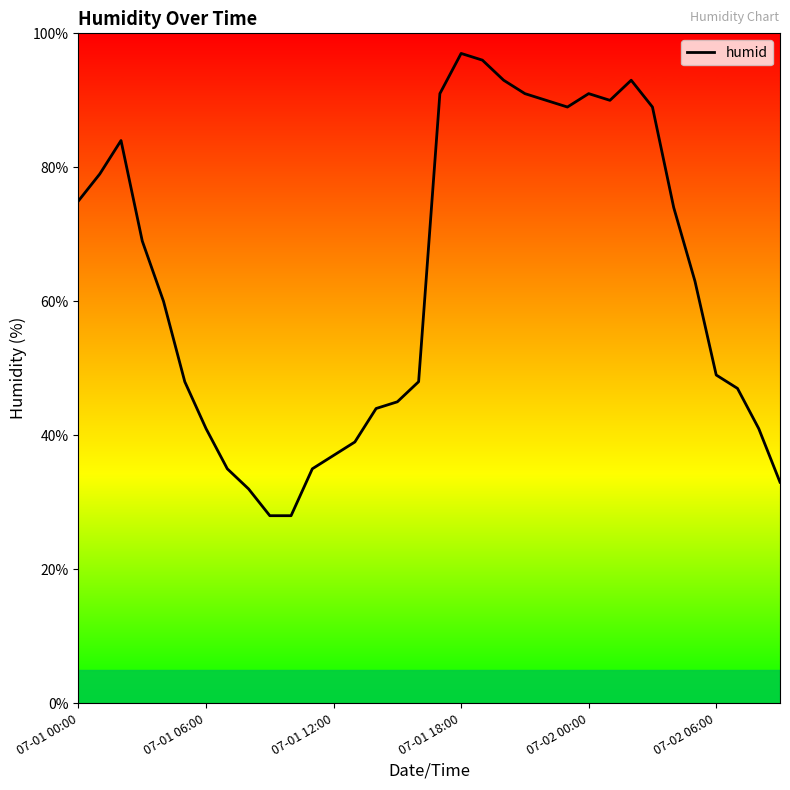

Reading left to right, transcribe all the data shown in this chart.

75	79	84	69	60	48	41	35	32	28	28	35	37	39	44	45	48	91	97	96	93	91	90	89	91	90	93	89	74	63	49	47	41	33